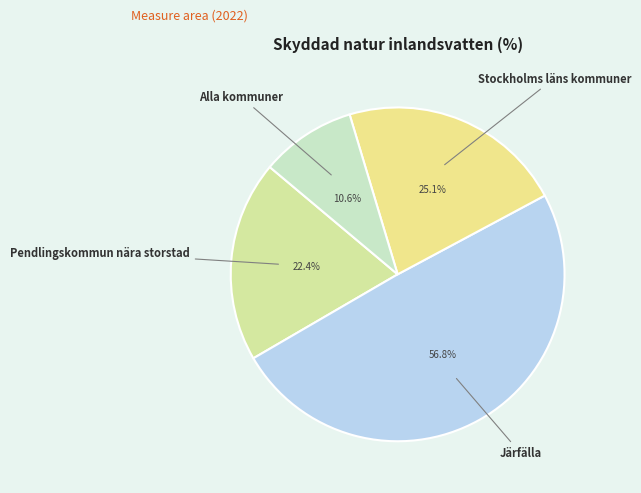

Approximately how many times larger is the value at Stockholms läns kommuner compared to Alla kommuner?

2.4